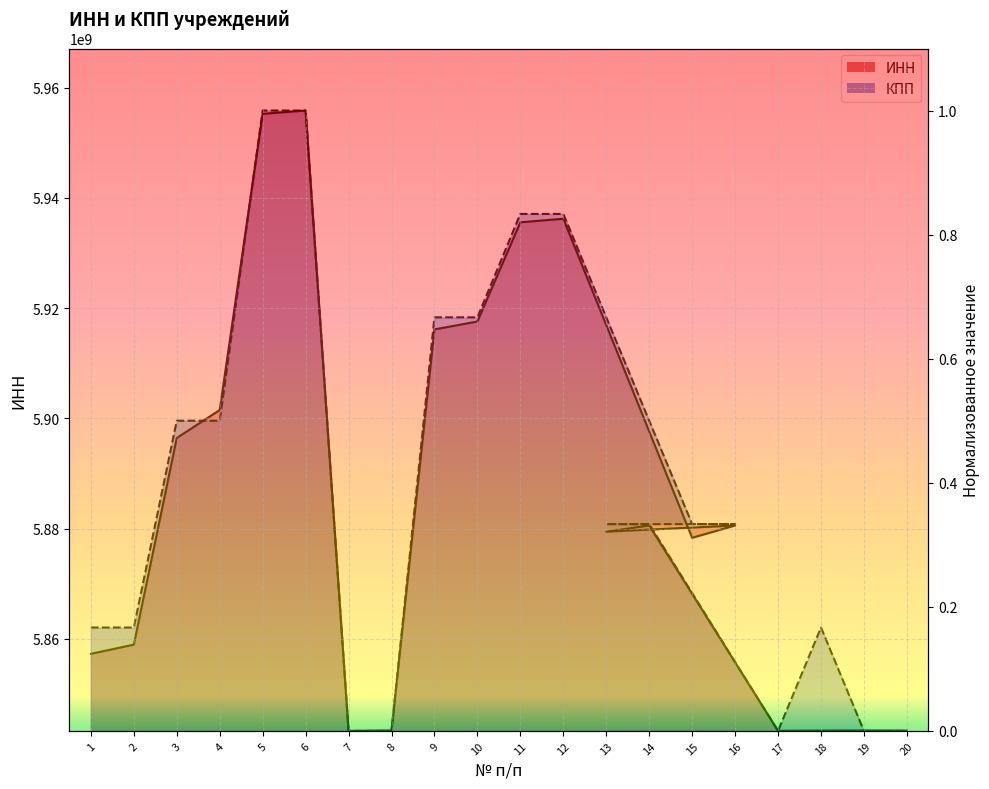

How many data points in КПП are above 0?

15